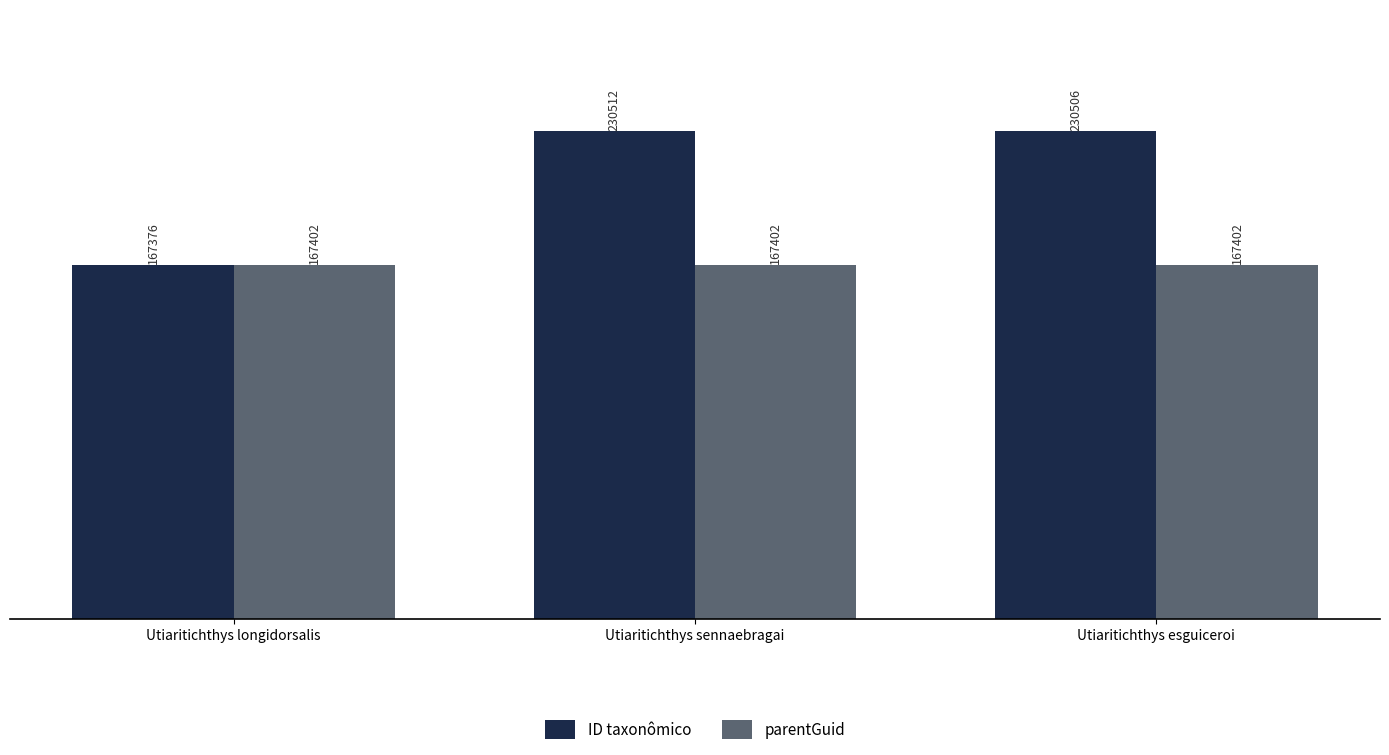

Reading left to right, transcribe all the data shown in this chart.

ID taxonômico: Utiaritichthys longidorsalis=167376	Utiaritichthys sennaebragai=230512	Utiaritichthys esguiceroi=230506
parentGuid: Utiaritichthys longidorsalis=167402	Utiaritichthys sennaebragai=167402	Utiaritichthys esguiceroi=167402